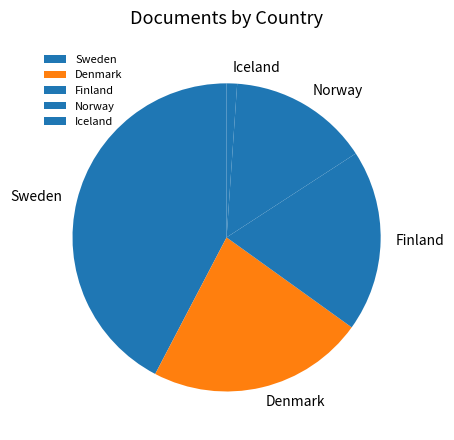

How many segments does this pie chart have?

5